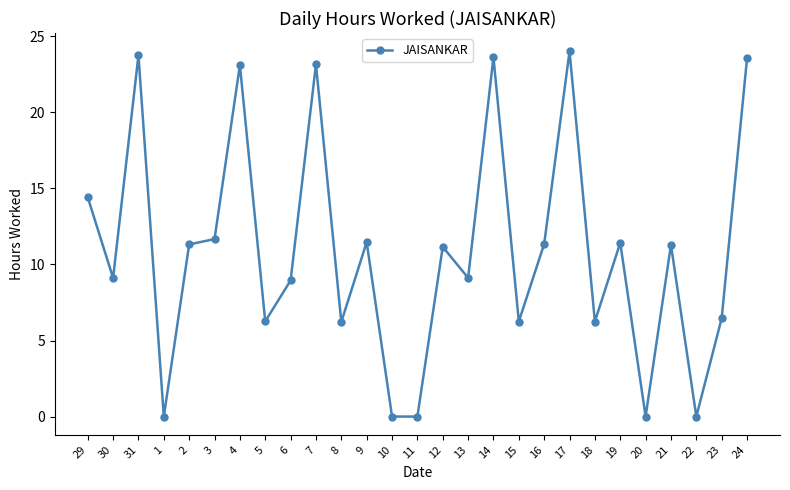

What is the difference between the values at 31 and 12?

12.6